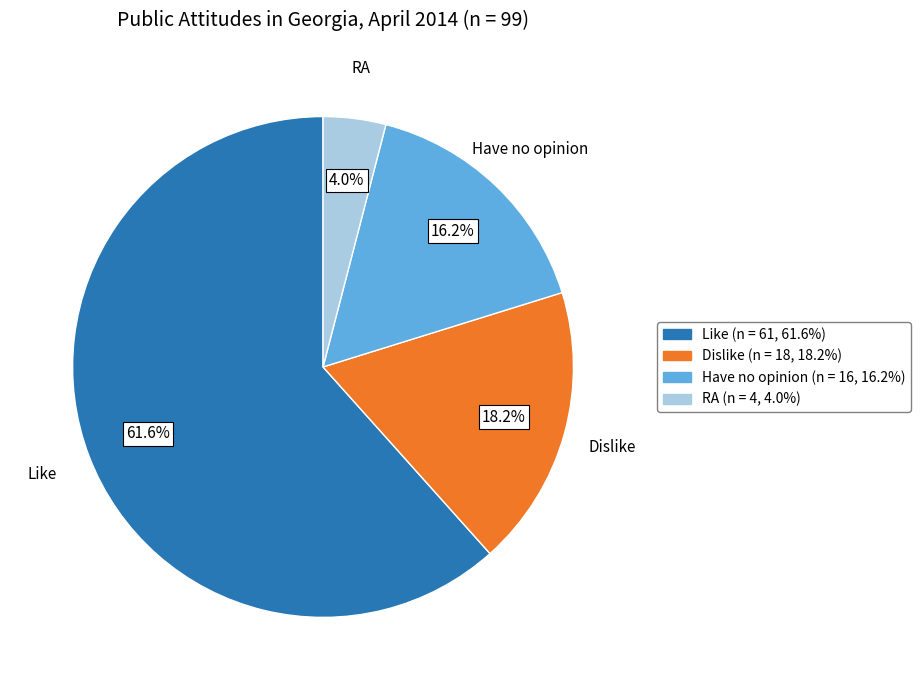

What percentage do Like and Dislike together represent?

79.8%